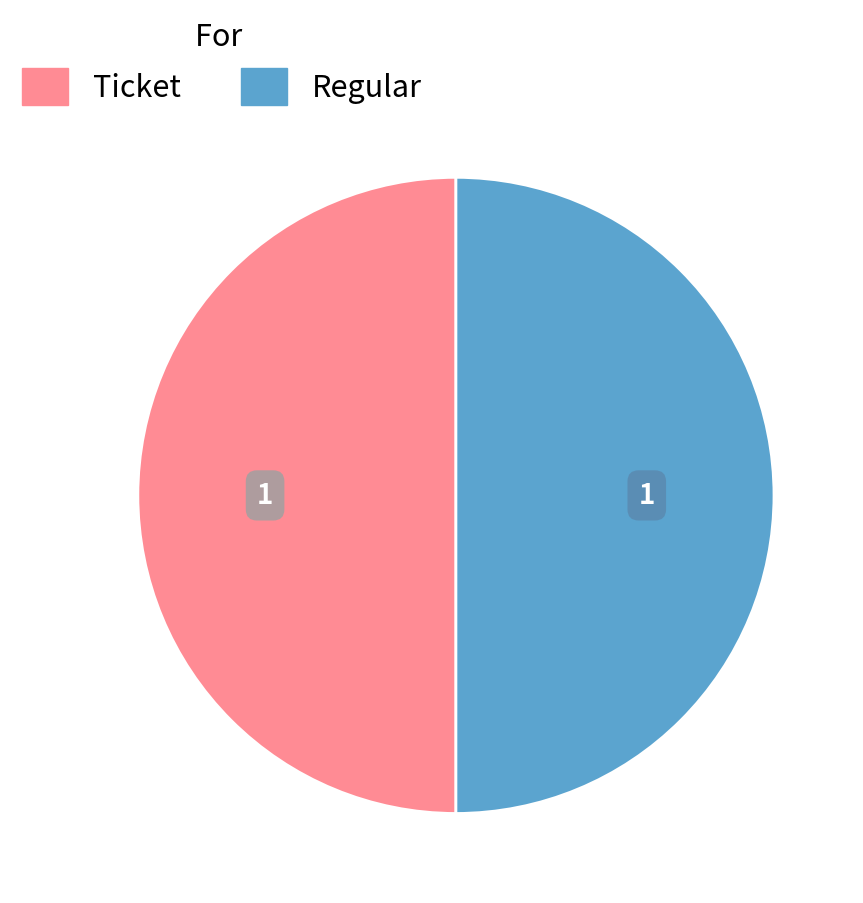

Approximately how many times larger is the value at Ticket compared to Regular?

1.0